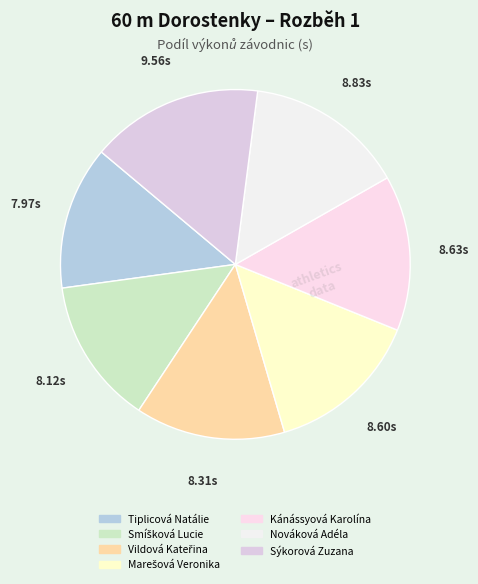

Rank the categories by value from lowest to highest.

Tiplicová Natálie, Smíšková Lucie, Vildová Kateřina, Marešová Veronika, Kánássyová Karolína, Nováková Adéla, Sýkorová Zuzana